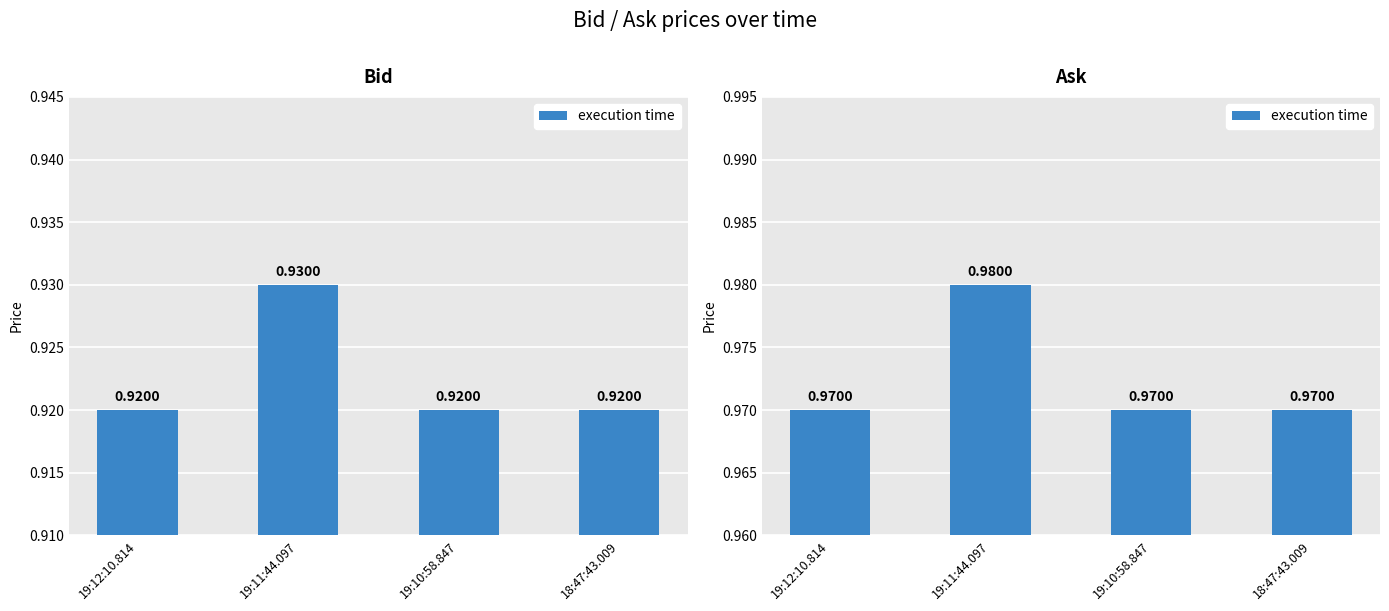

Count the number of categories in the chart.

4